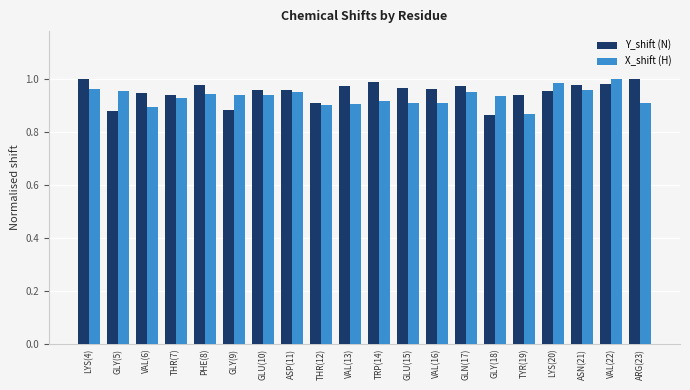

What is the sum of all Y_shift (N) values?

19.0